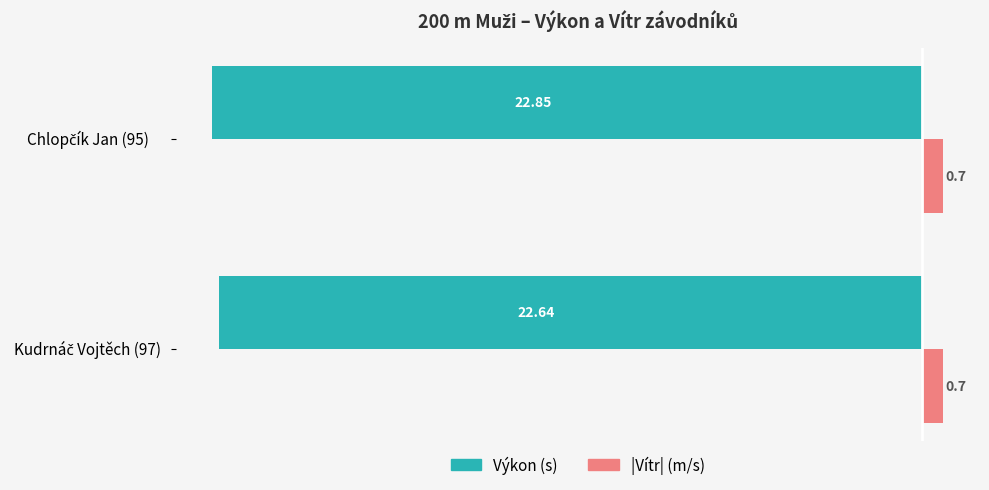

Rank the series by their average value, from highest to lowest.

|Vítr| (m/s), Výkon (s)